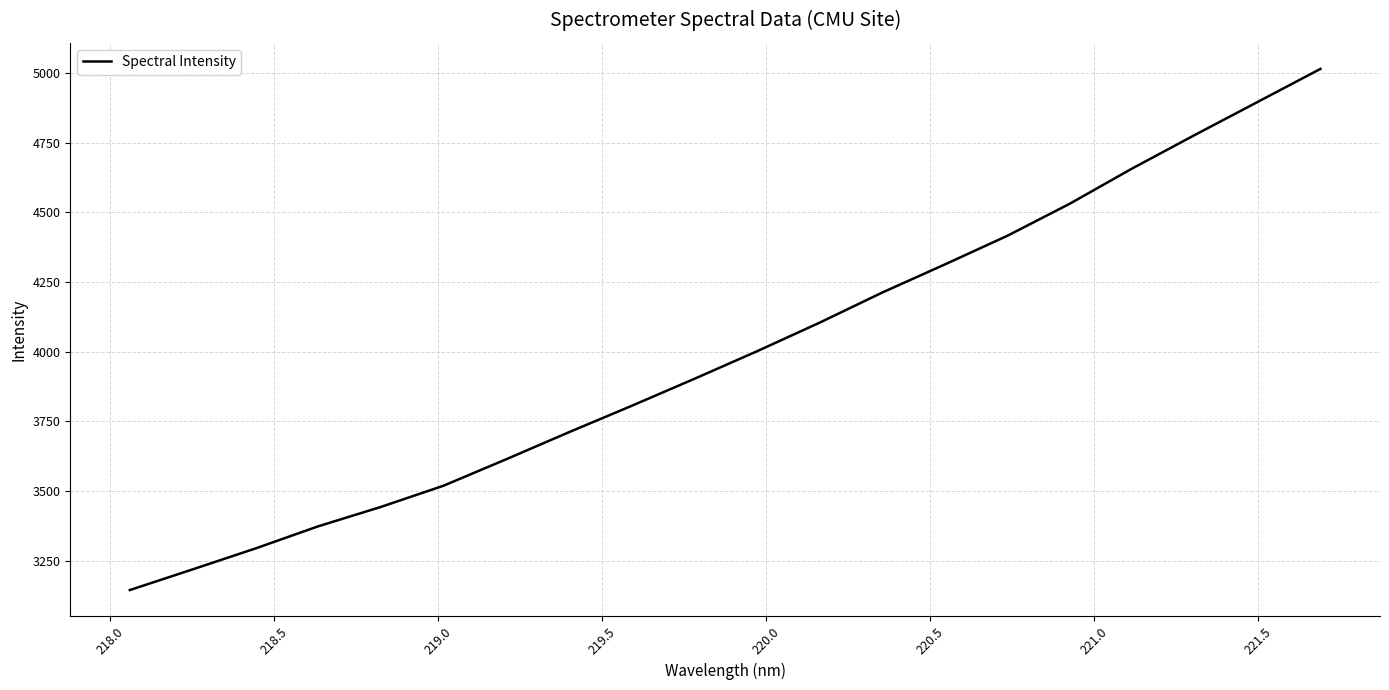

What is the maximum value shown in the chart?

5015.0